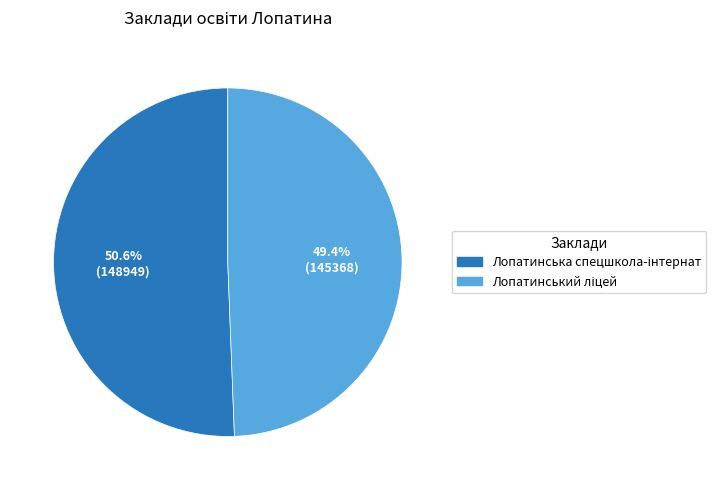

How many segments does this pie chart have?

2